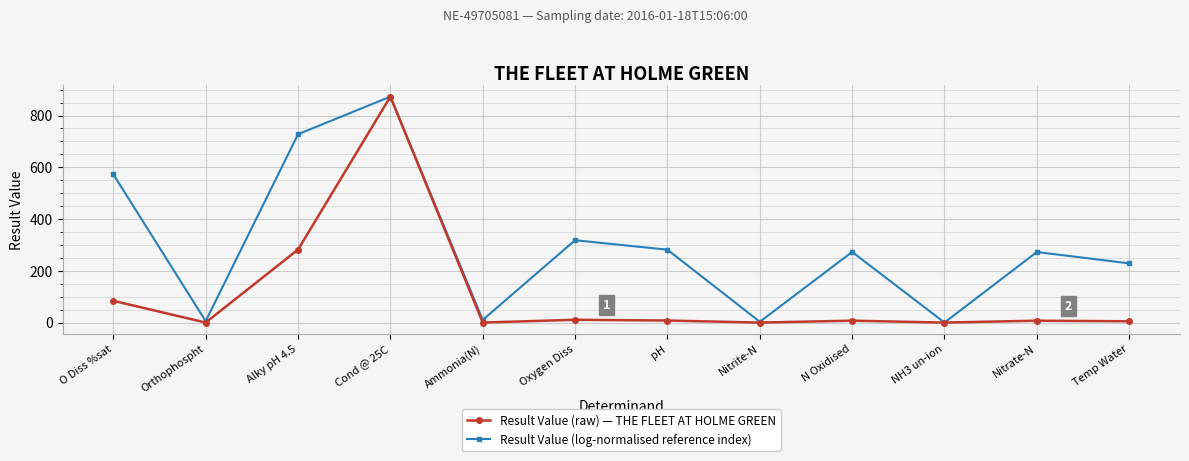

At how many categories does at least one series exceed 352?

3